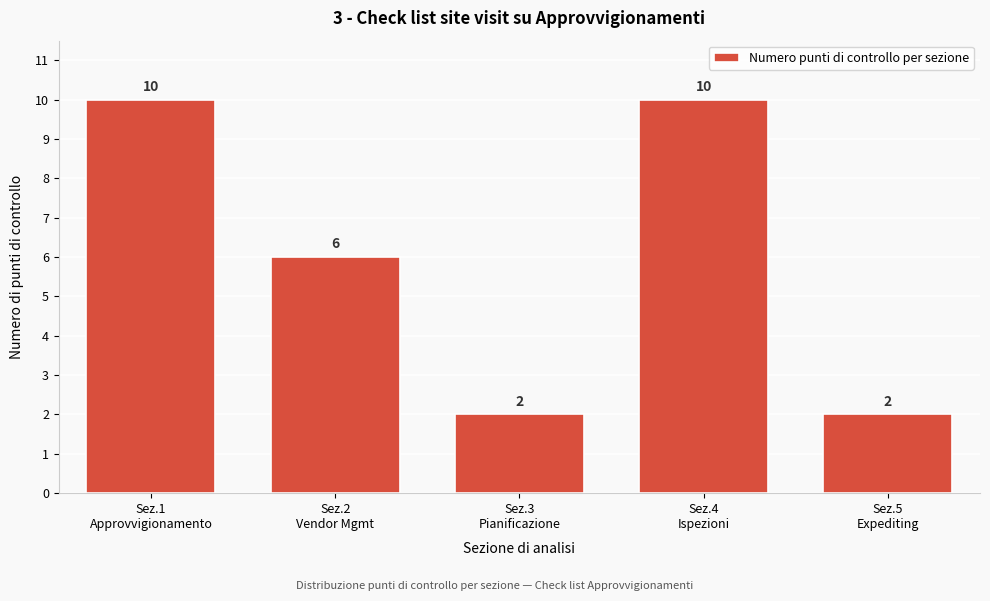

Reading right to left, what are all the values shown in this chart?

2	10	2	6	10